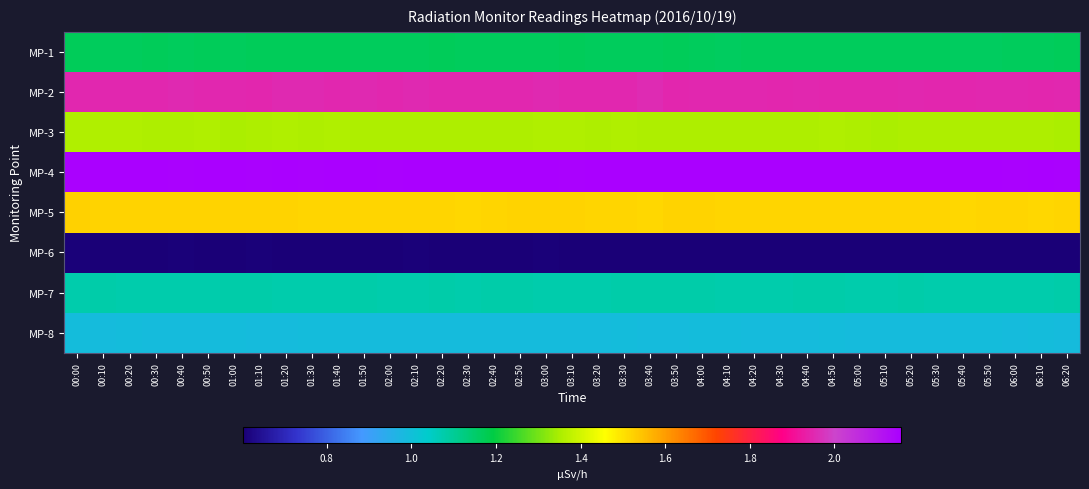

Which category has the lowest value across all series?

03:10